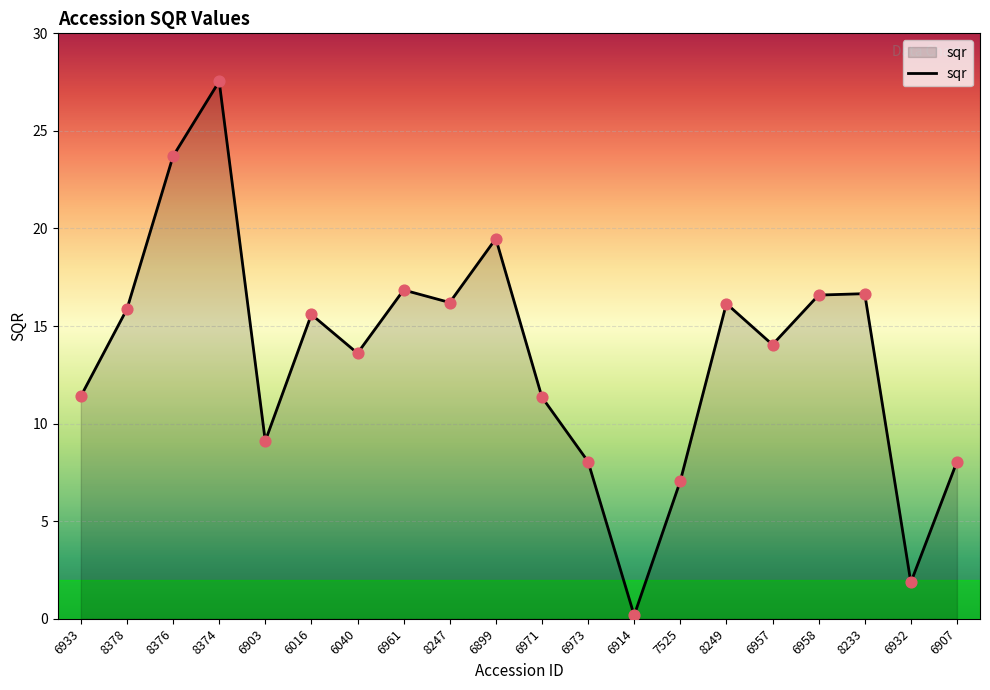

Between 6907 and 8247, which is larger?

8247